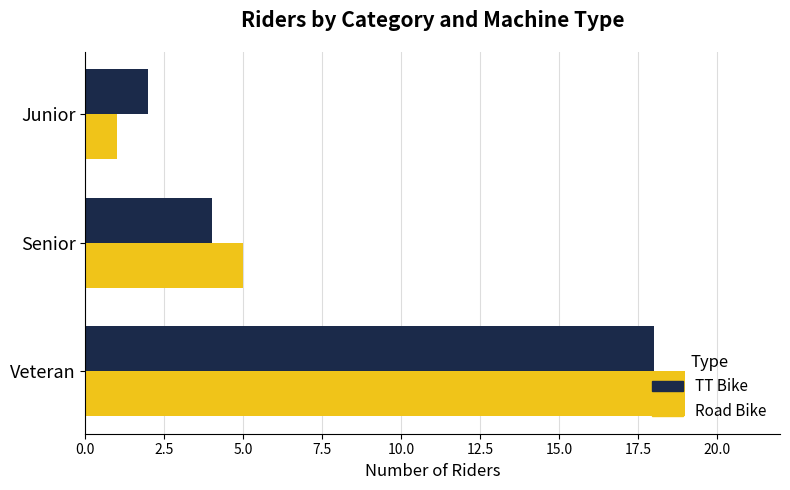

Which series has the largest range (max minus min)?

Road Bike